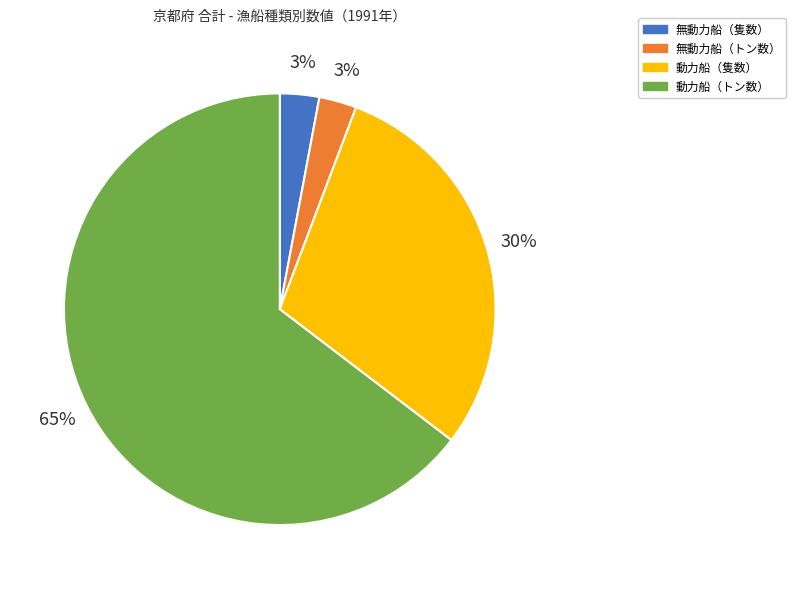

To the nearest percent, what is the difference between the 動力船（トン数） and 動力船（隻数） slice percentages?

35%